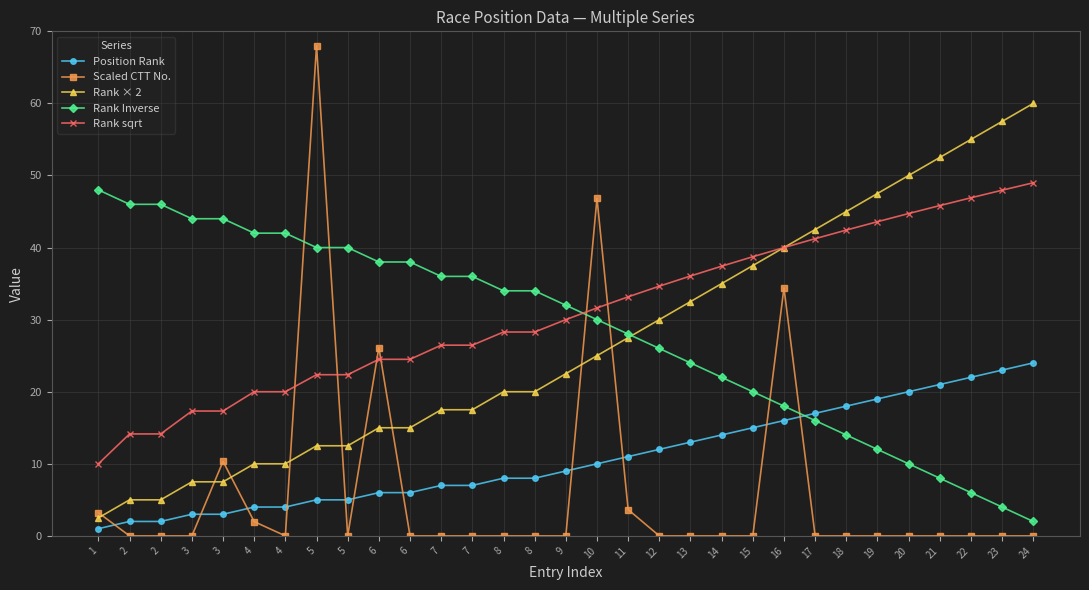

How many lines are shown in the chart?

5